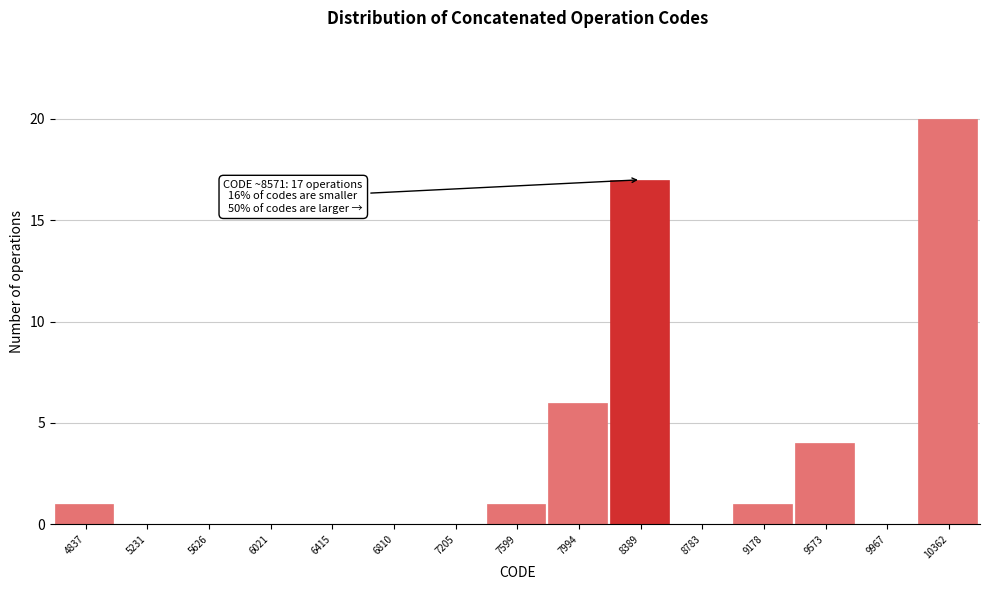

What is the change in value from 9178 to 9573?

+3